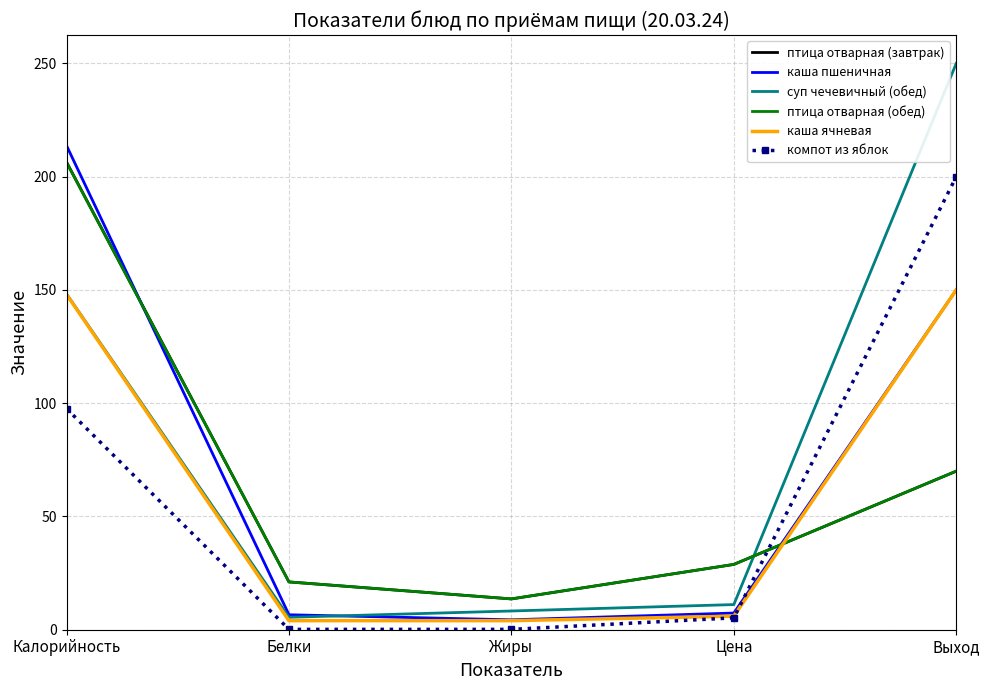

At which category is the sum across all series the highest?

Калорийность